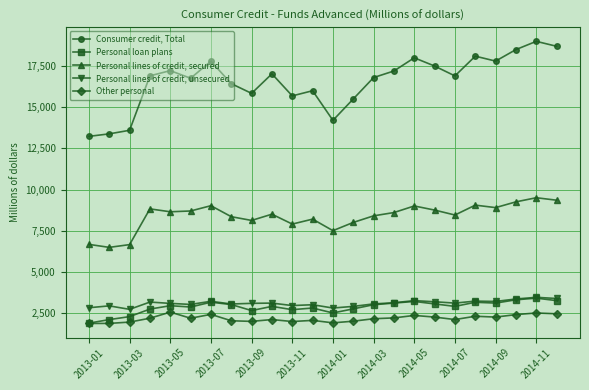

True or false: Personal lines of credit, unsecured has more than 1 interior local peaks.

True